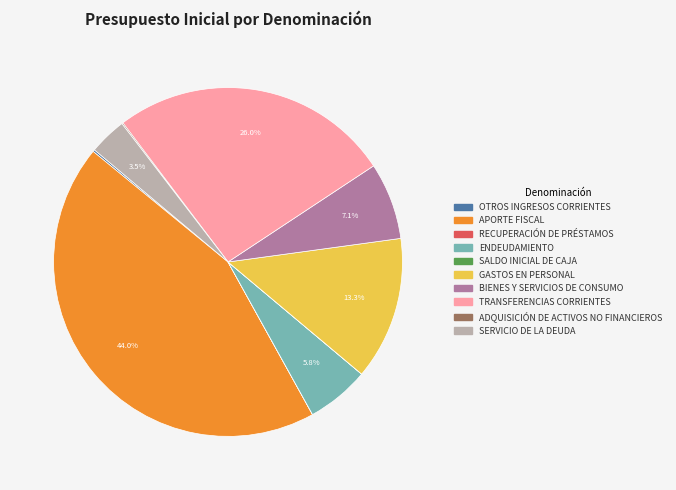

What portion of the pie excludes BIENES Y SERVICIOS DE CONSUMO?

92.9%